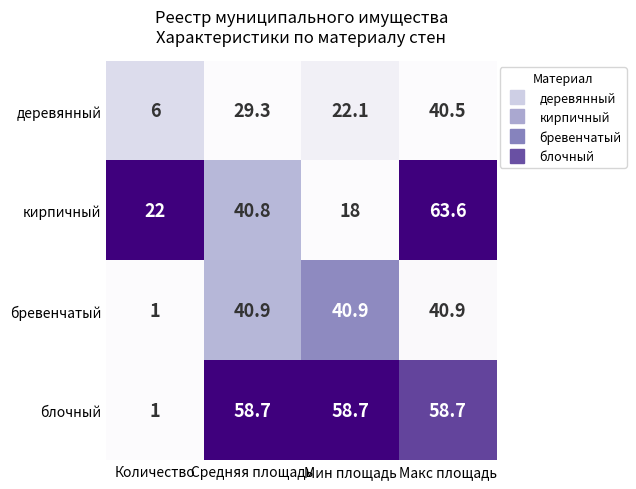

At which category is the sum across all series the highest?

Макс площадь